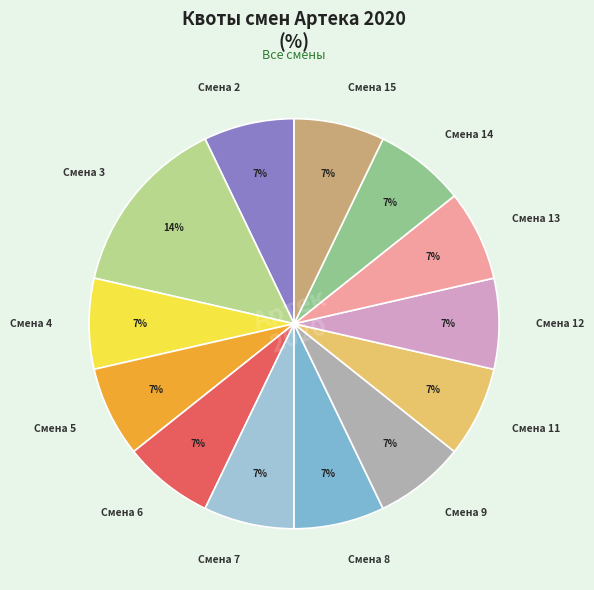

What percentage is the Смена 13 slice, to the nearest percent?

7%